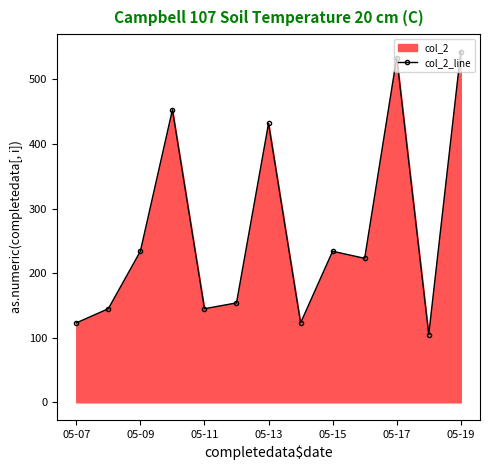

What is the greatest value displayed?

543